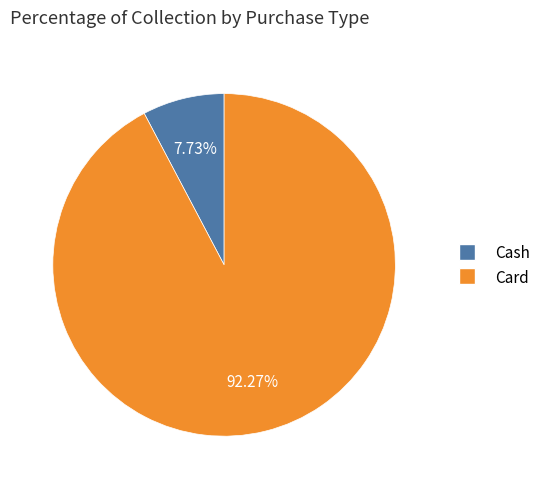

To the nearest percent, what is the average slice percentage?

50%